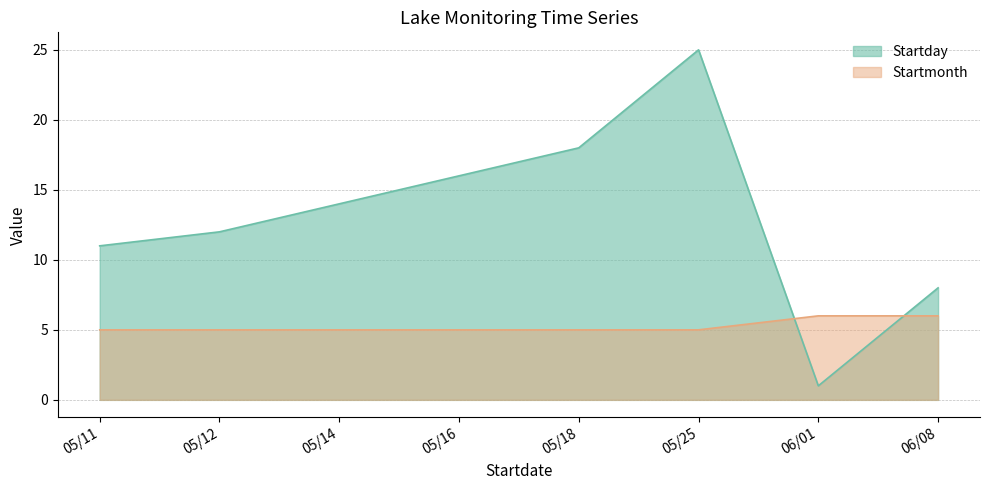

Is it true that Startday line equals 25 at 05/25?

True